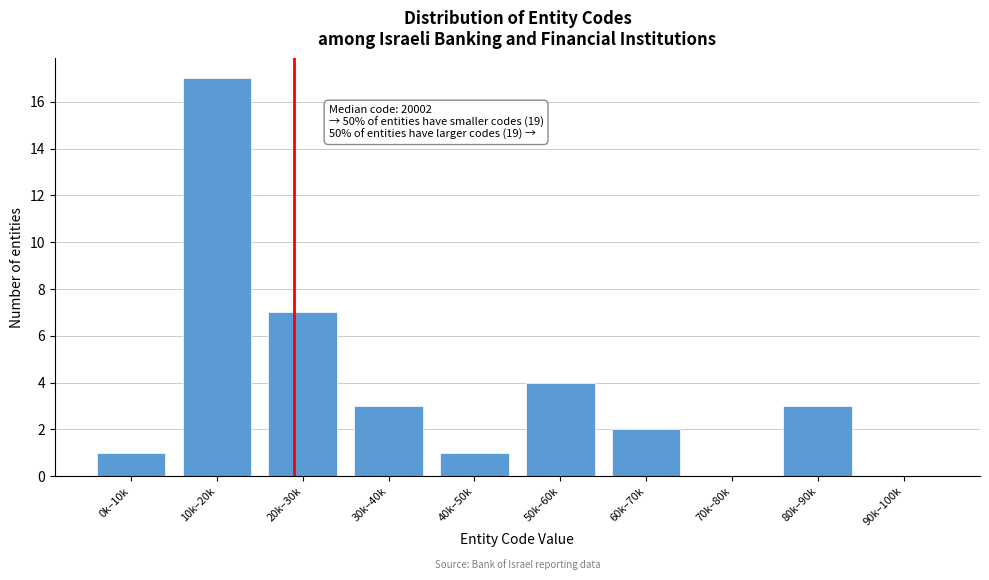

Reading left to right, list all the values displayed in this chart.

0k–10k=1	10k–20k=17	20k–30k=7	30k–40k=3	40k–50k=1	50k–60k=4	60k–70k=2	70k–80k=0	80k–90k=3	90k–100k=0